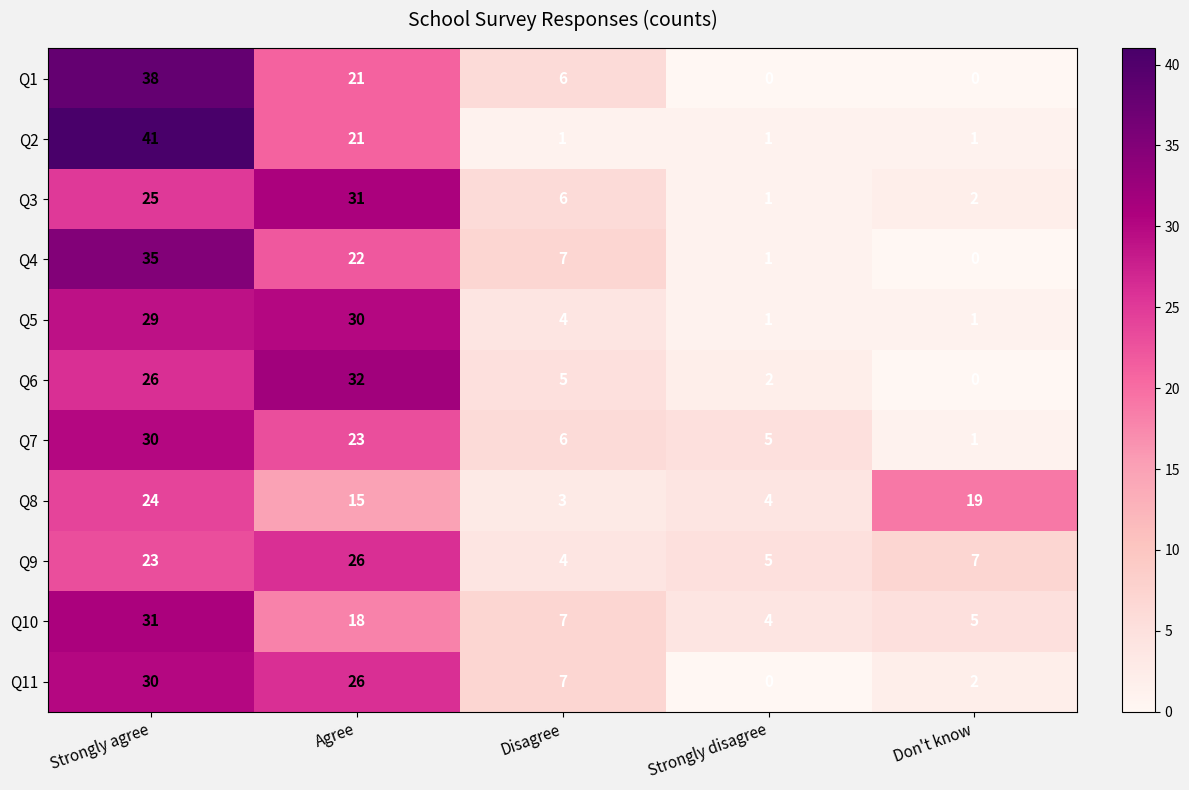

True or false: Q1 has a value of -16 at Strongly disagree.

False